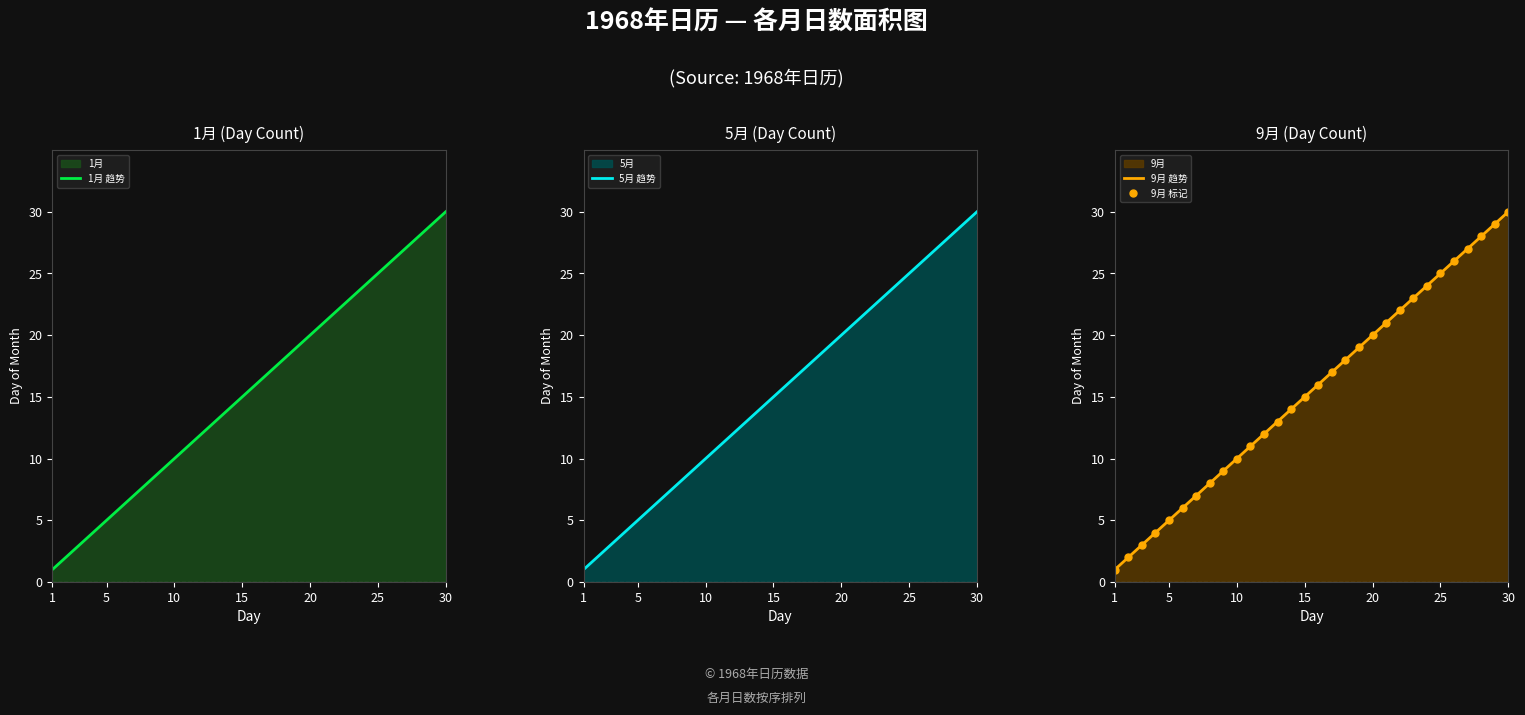

True or false: 9月 趋势 and 9月 标记 intersect in this chart.

False